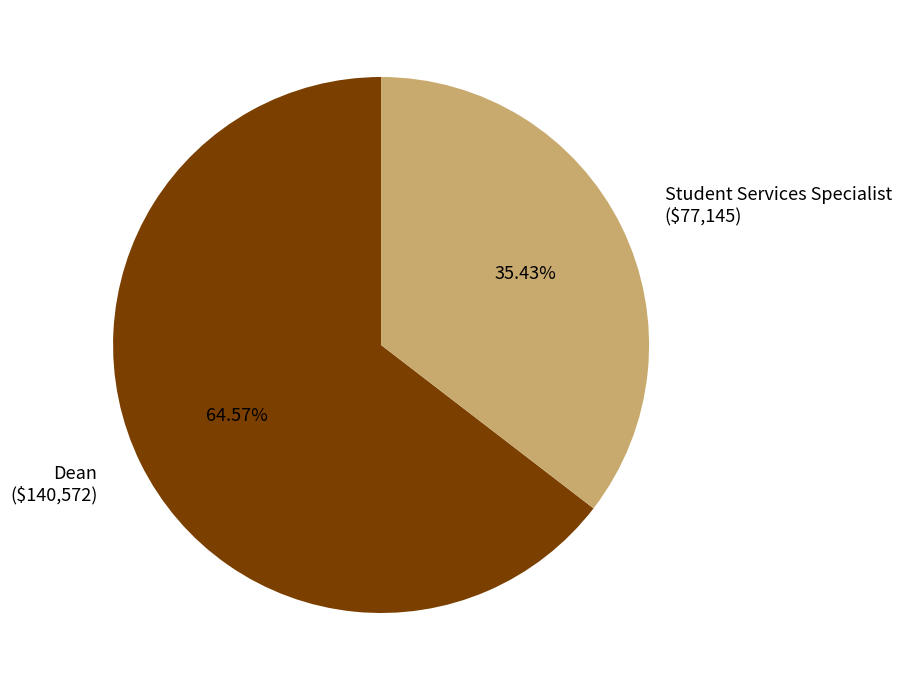

What is the majority slice?

Dean